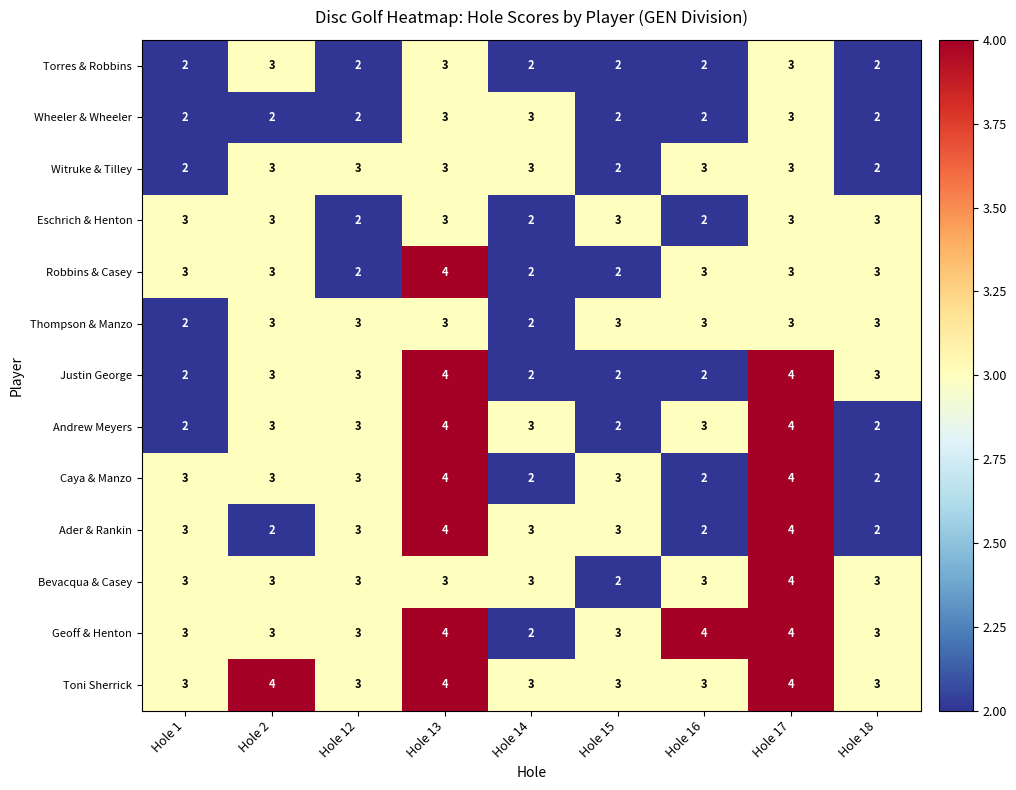

What is the lowest value of the Toni Sherrick series?

3